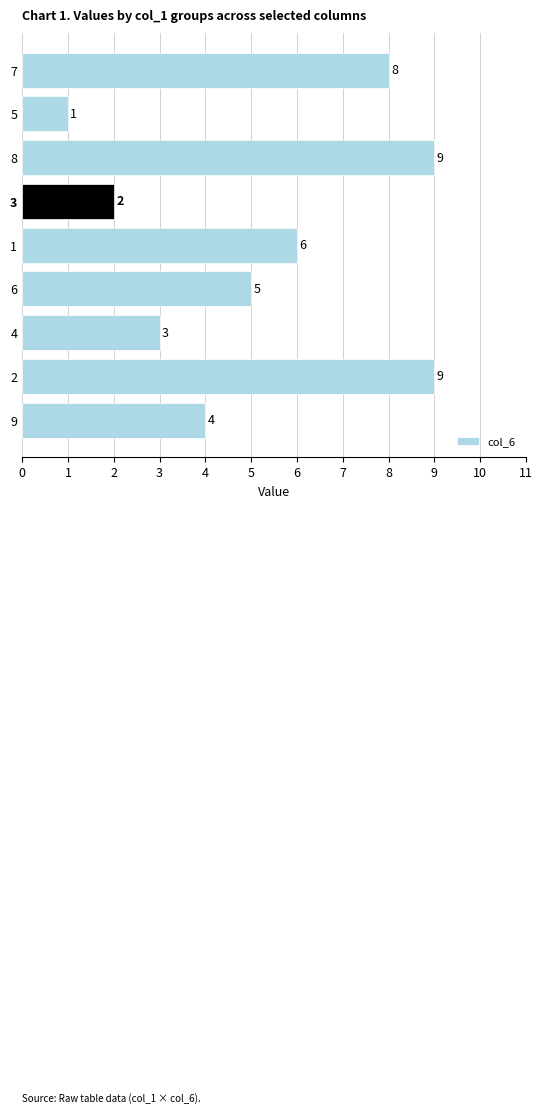

What is the difference between the values at 2 and 4?

6